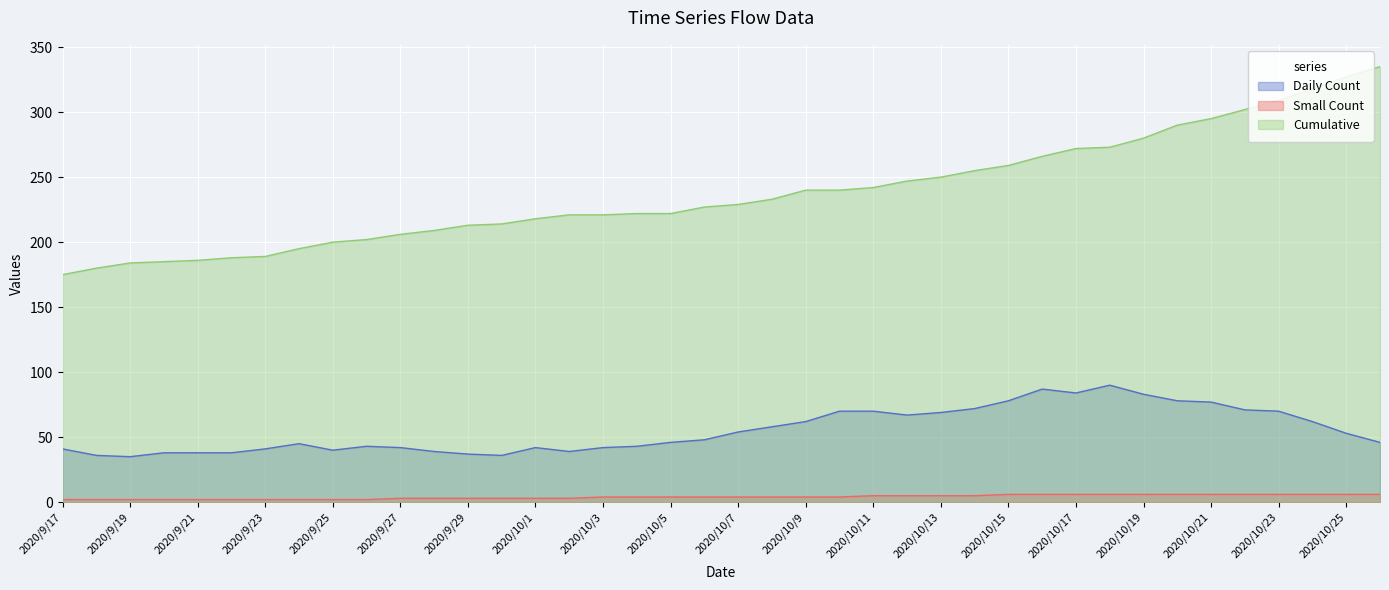

Rank the categories by Small Count value from lowest to highest.

2020/9/17, 2020/9/18, 2020/9/19, 2020/9/20, 2020/9/21, 2020/9/22, 2020/9/23, 2020/9/24, 2020/9/25, 2020/9/26, 2020/9/27, 2020/9/28, 2020/9/29, 2020/9/30, 2020/10/1, 2020/10/2, 2020/10/3, 2020/10/4, 2020/10/5, 2020/10/6, 2020/10/7, 2020/10/8, 2020/10/9, 2020/10/10, 2020/10/11, 2020/10/12, 2020/10/13, 2020/10/14, 2020/10/15, 2020/10/16, 2020/10/17, 2020/10/18, 2020/10/19, 2020/10/20, 2020/10/21, 2020/10/22, 2020/10/23, 2020/10/24, 2020/10/25, 2020/10/26